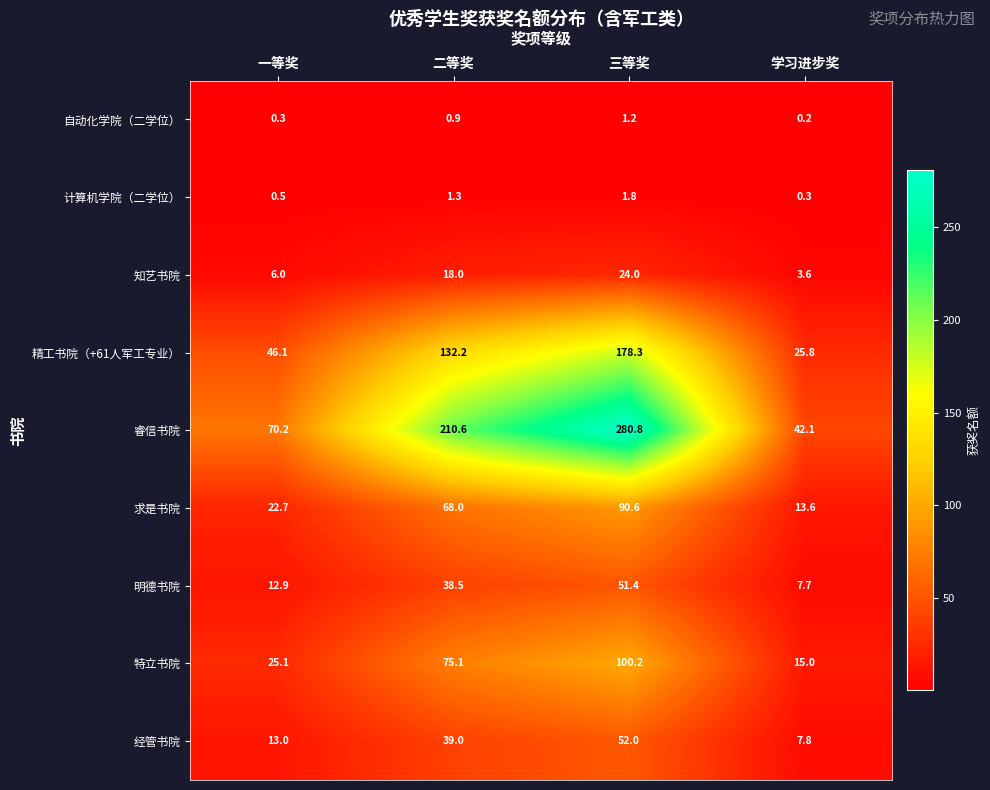

Rank the categories by 明德书院 value from highest to lowest.

三等奖, 二等奖, 一等奖, 学习进步奖